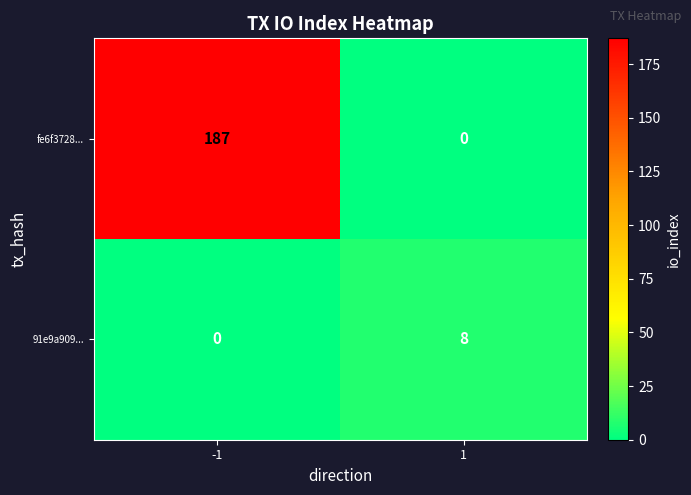

What is the average value of the 91e9a909... series?

4